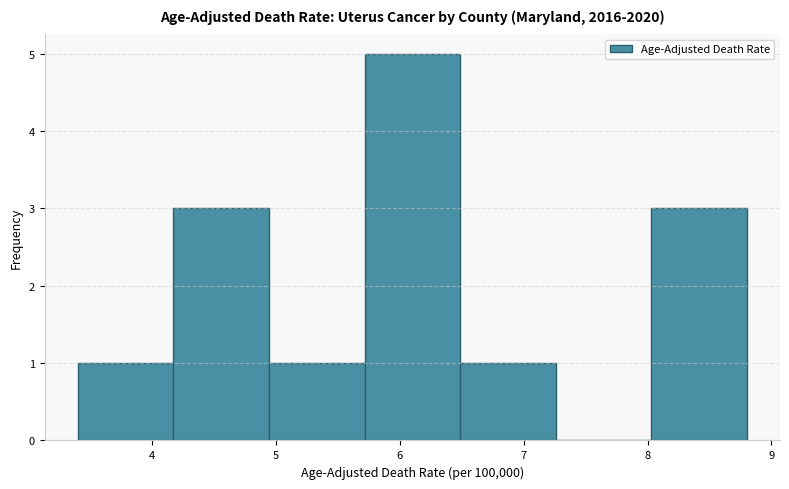

Over which range of the x-axis is the bar tallest?

5.7 to 6.5